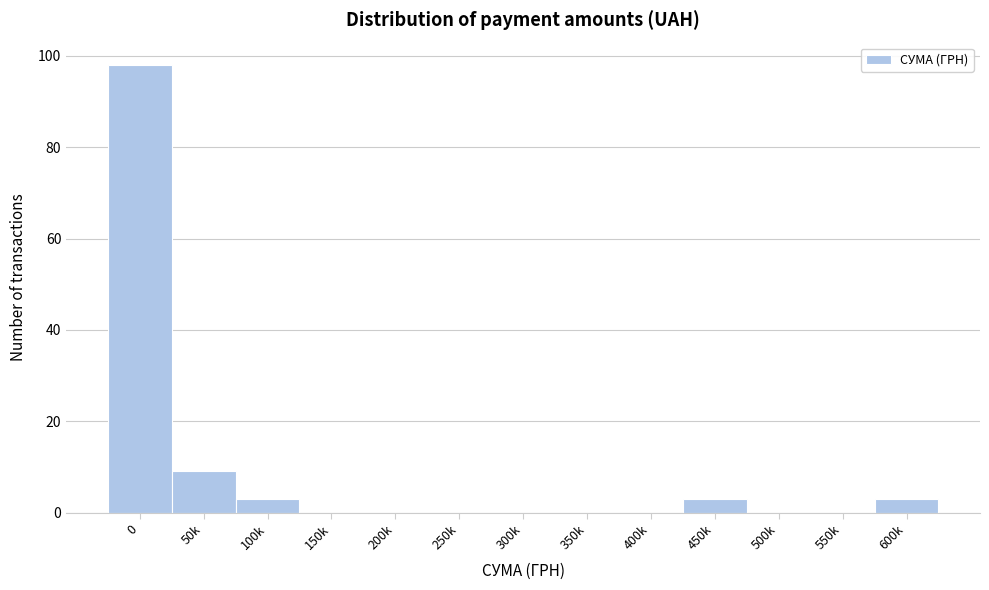

Reading left to right, transcribe all the data shown in this chart.

0=98	50k=9	100k=3	150k=0	200k=0	250k=0	300k=0	350k=0	400k=0	450k=3	500k=0	550k=0	600k=3